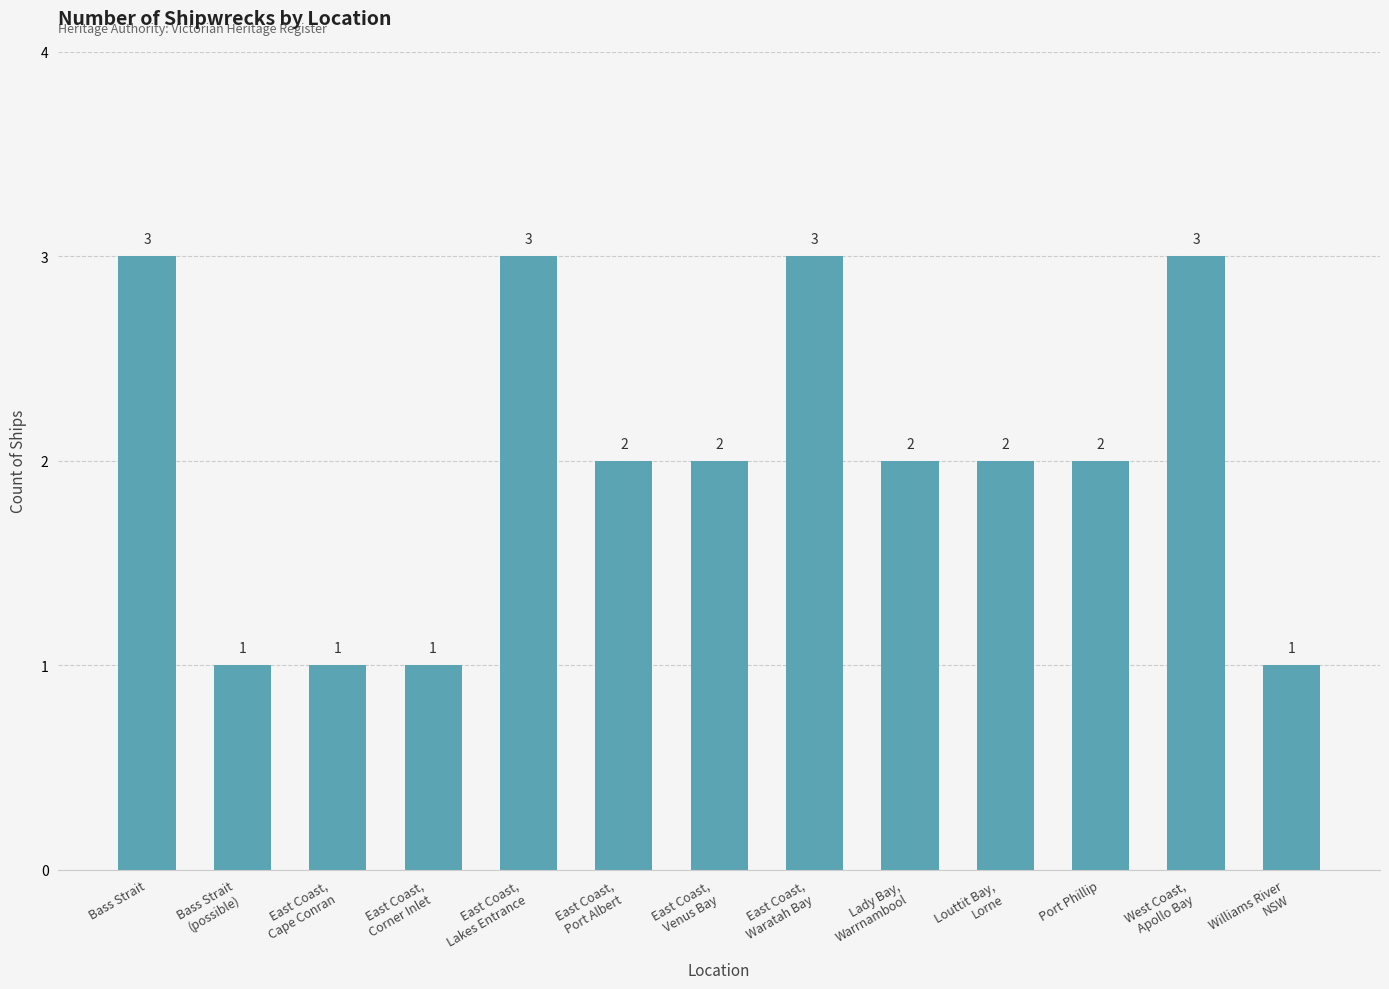

What is the maximum value shown in the chart?

3